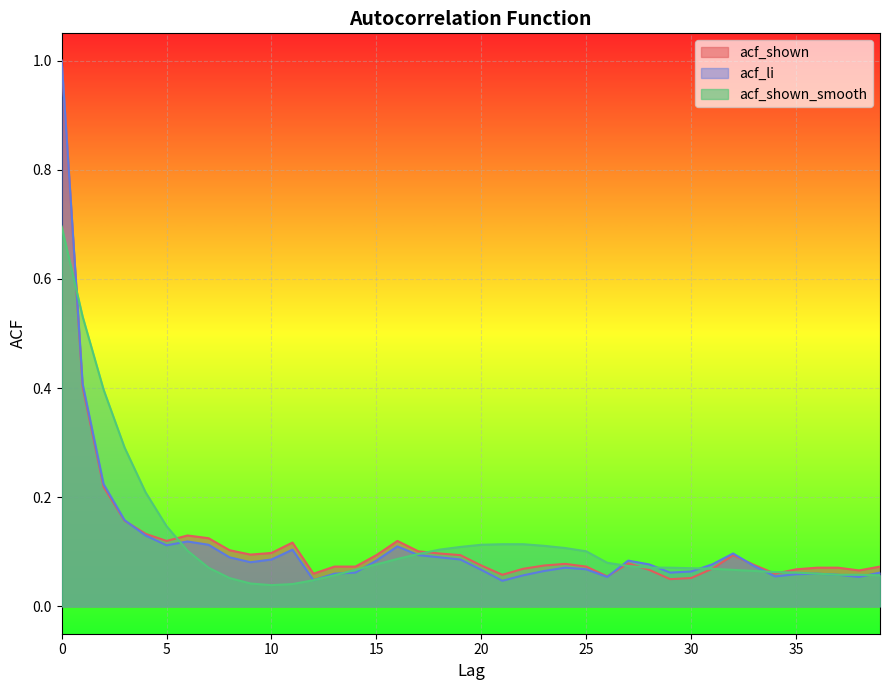

In acf_shown_smooth, how many points are lower than both neighbors (excluding endpoints)?

1